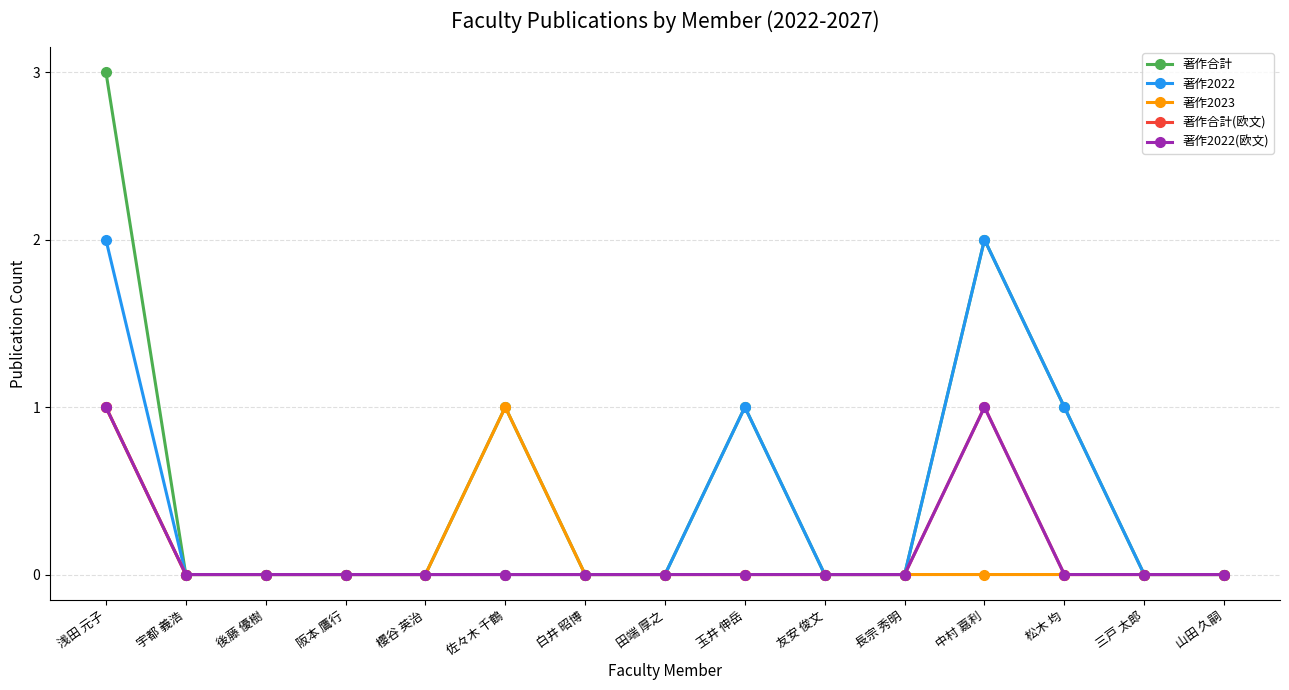

Reading right to left, what are all the values shown in this chart?

著作合計: 0	0	1	2	0	0	1	0	0	1	0	0	0	0	3
著作2022: 0	0	1	2	0	0	1	0	0	0	0	0	0	0	2
著作2023: 0	0	0	0	0	0	0	0	0	1	0	0	0	0	1
著作合計(欧文): 0	0	0	1	0	0	0	0	0	0	0	0	0	0	1
著作2022(欧文): 0	0	0	1	0	0	0	0	0	0	0	0	0	0	1